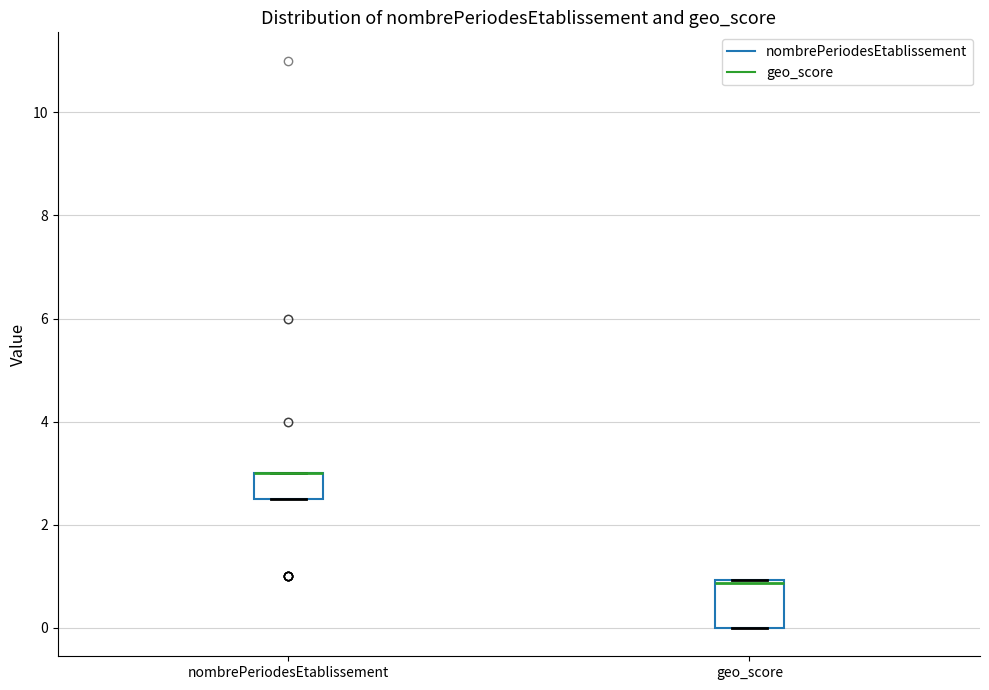

Reading left to right, read every box against the y-axis: the position of its median line, the range the box covers, and the ends of its whiskers. The values are not printed on the chart, so give them approximately, as read against the axis.

nombrePeriodesEtablissement: median 3.0 (drawn on the box's upper edge), box 2.6 to 3.0, whiskers 2.6 to 3.0
geo_score: median 0.8, box 0.0 to 1.0, whiskers 0.0 to 1.0